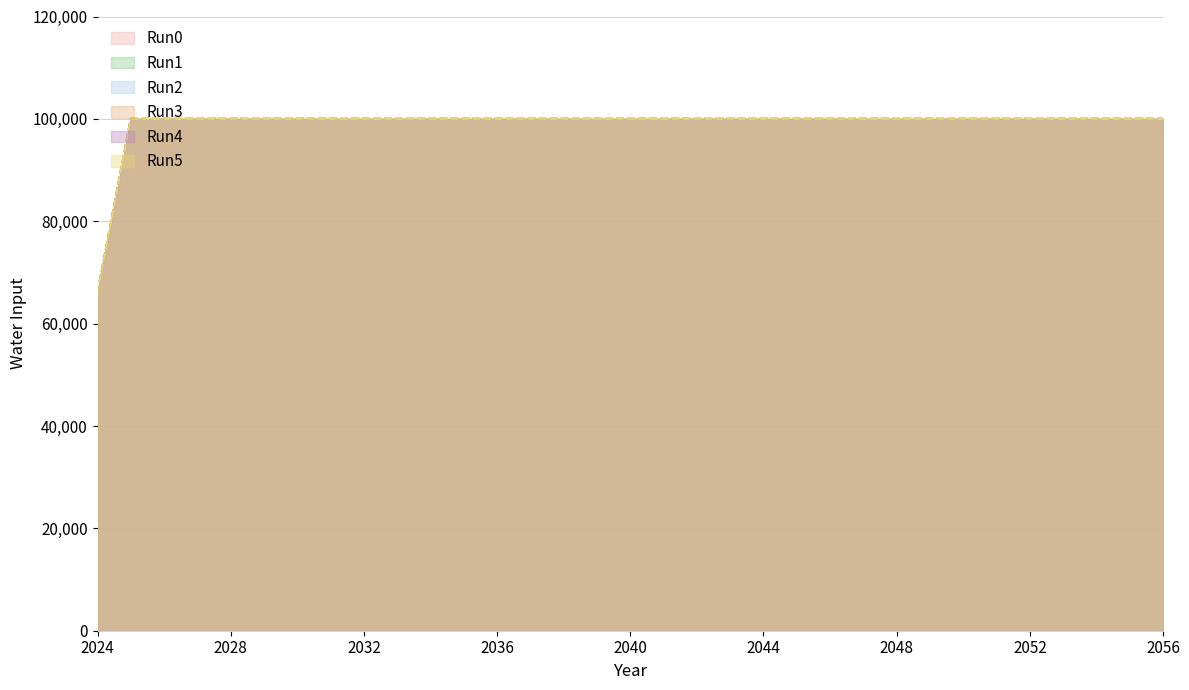

What is the approximate value of Run2 at 2038, to the nearest 100?

100000